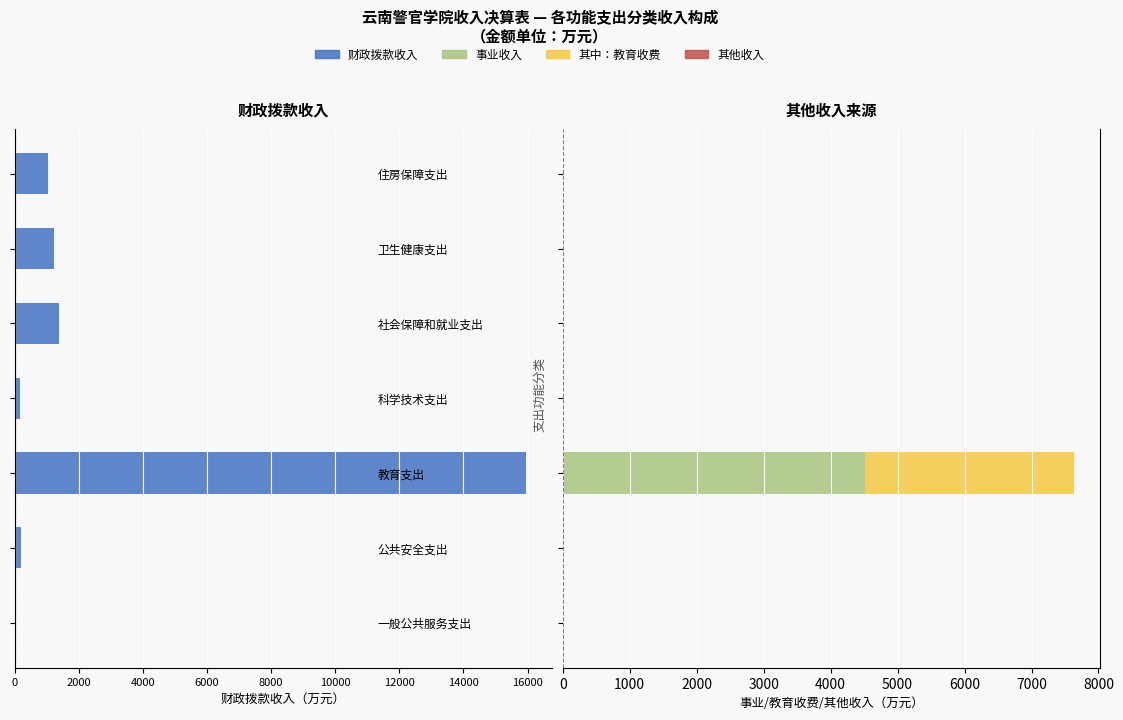

Which series has the largest range (max minus min)?

财政拨款收入